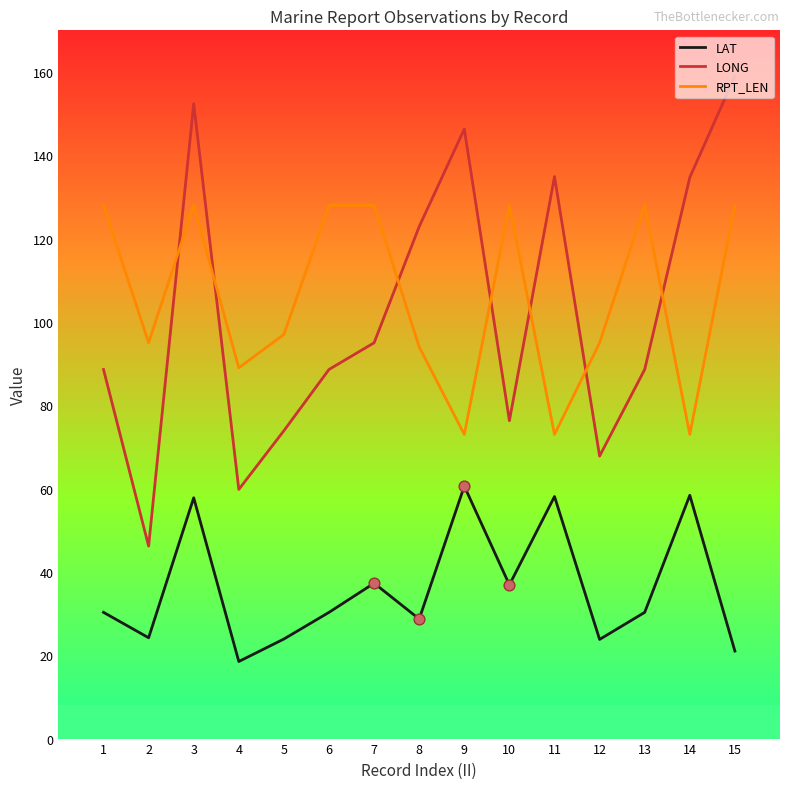

What is the total value across all series at 4?

167.3